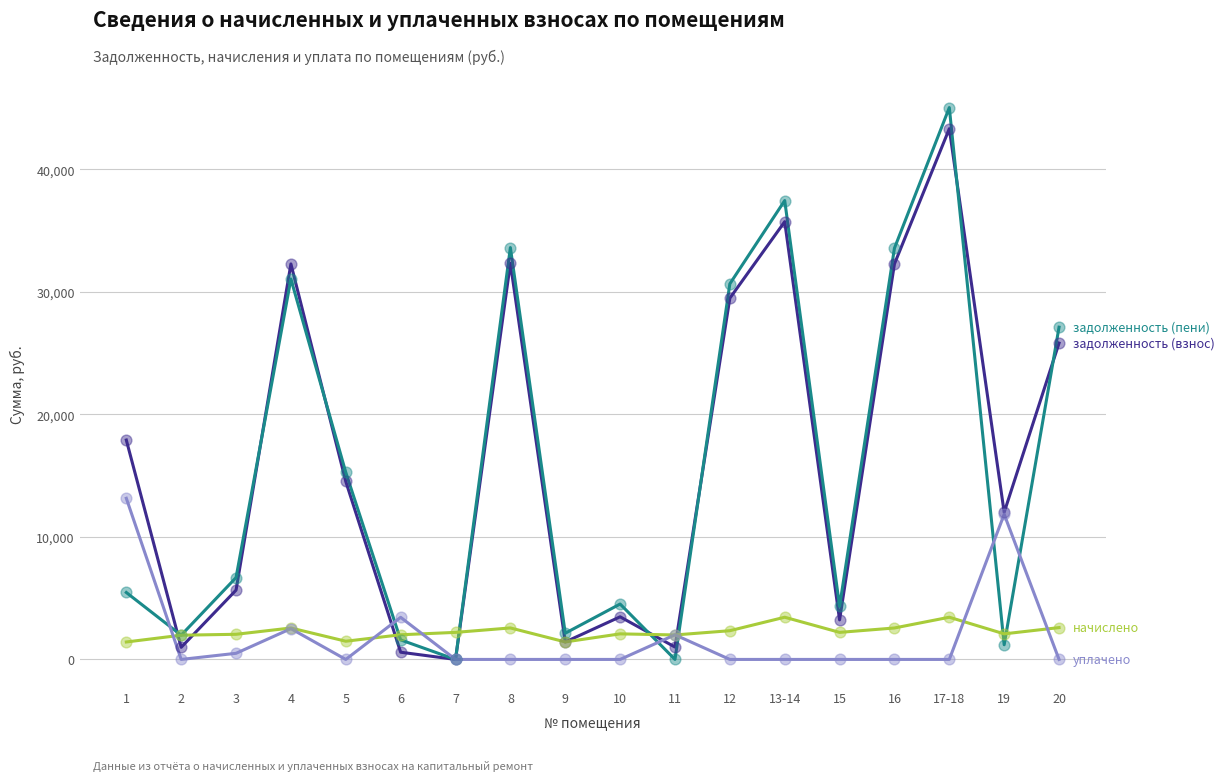

What is the difference between the highest and lowest values at 5?

15262.5